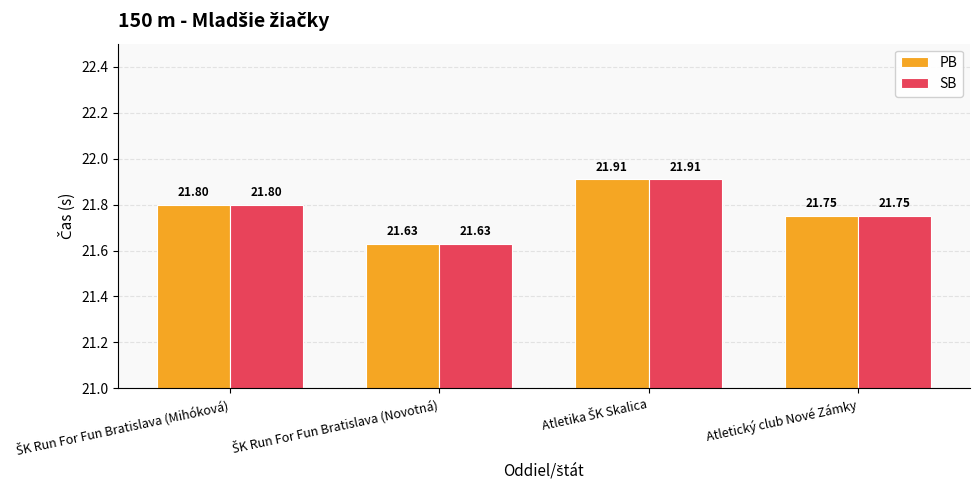

At how many categories does at least one series exceed 21?

4